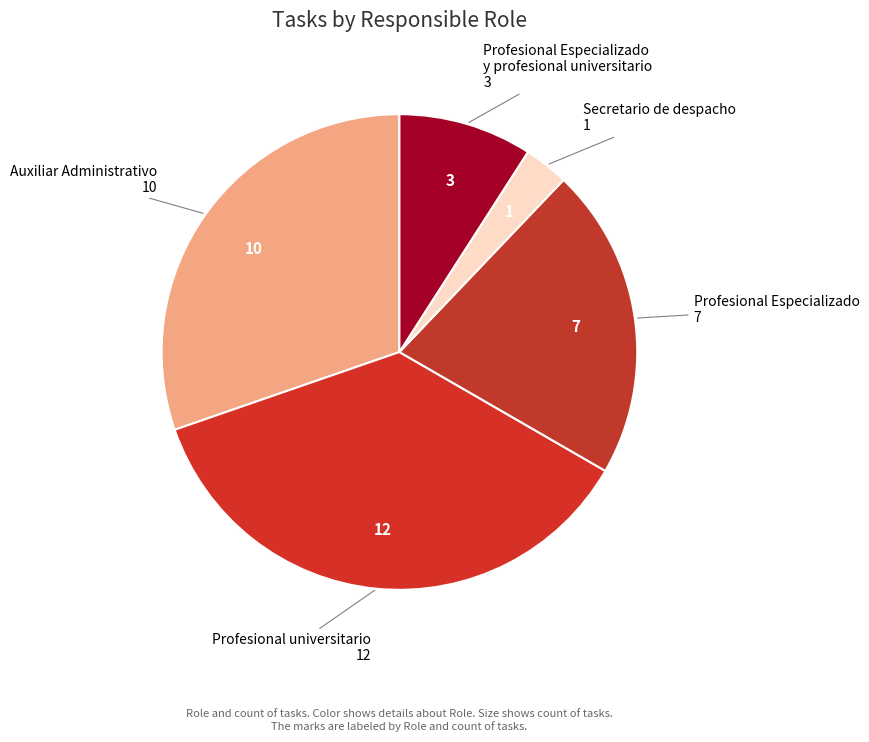

Rank the categories by value from highest to lowest.

Profesional universitario, Auxiliar Administrativo, Profesional Especializado, Profesional Especializado y profesional universitario, Secretario de despacho